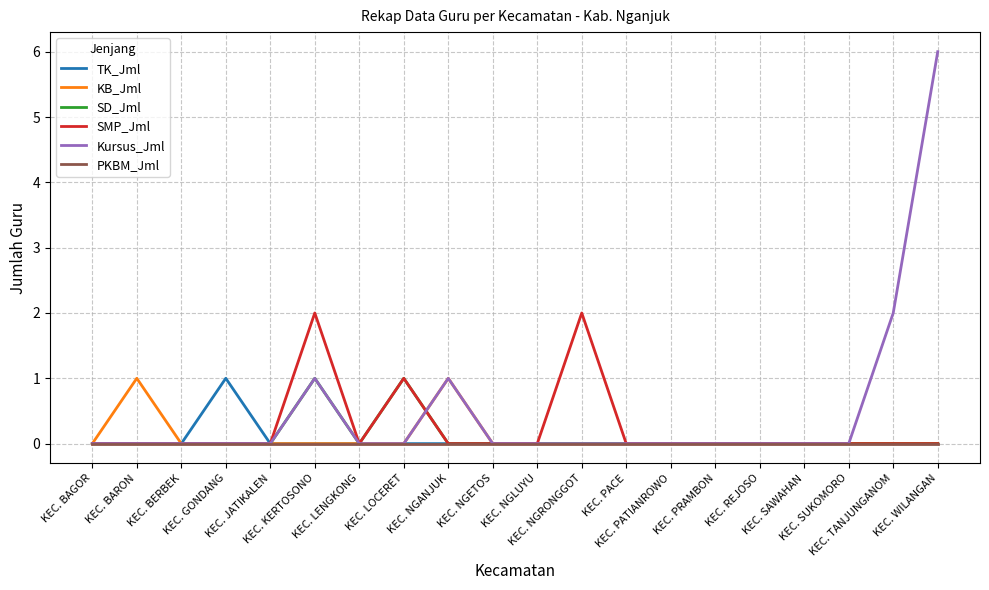

Which series has the largest range (max minus min)?

Kursus_Jml